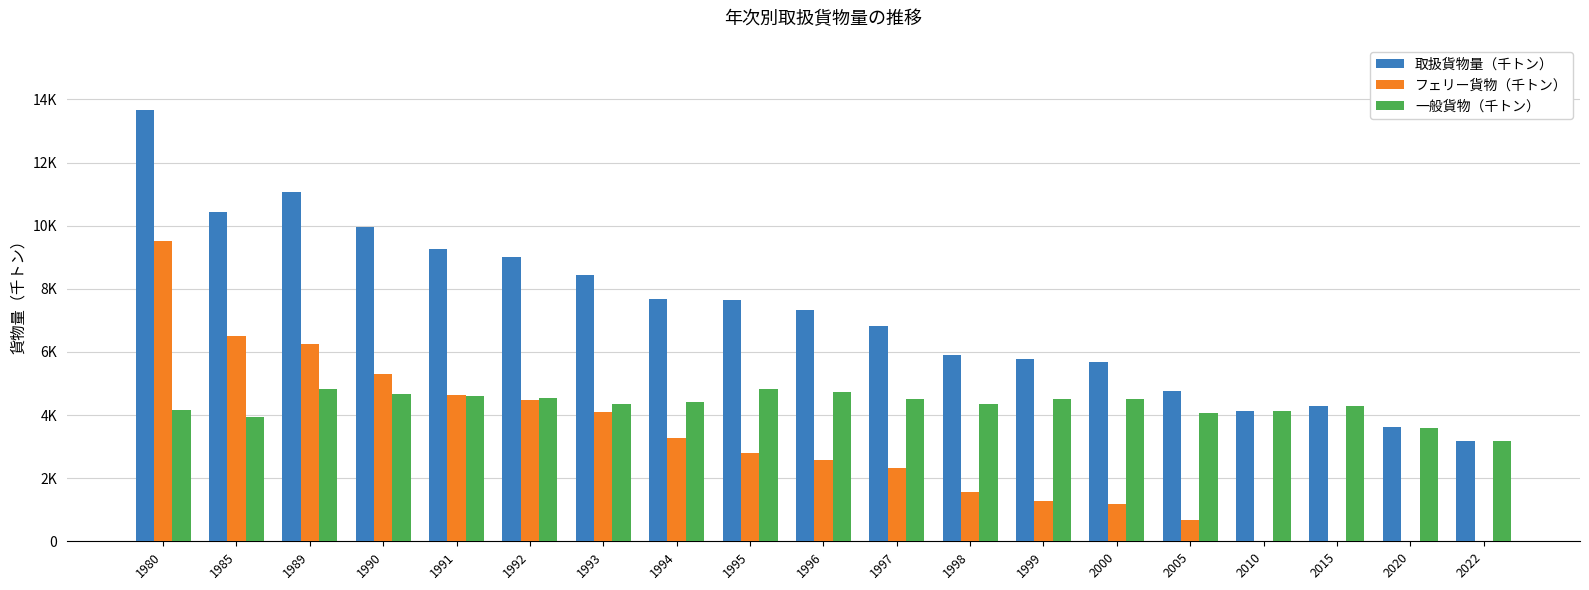

What are all the series names shown in the legend?

取扱貨物量（千トン）, フェリー貨物（千トン）, 一般貨物（千トン）